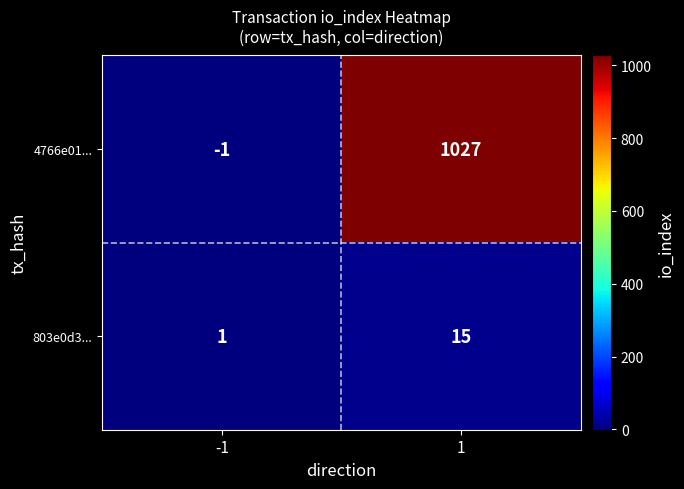

Rank the series by their average value, from lowest to highest.

803e0d3..., 4766e01...